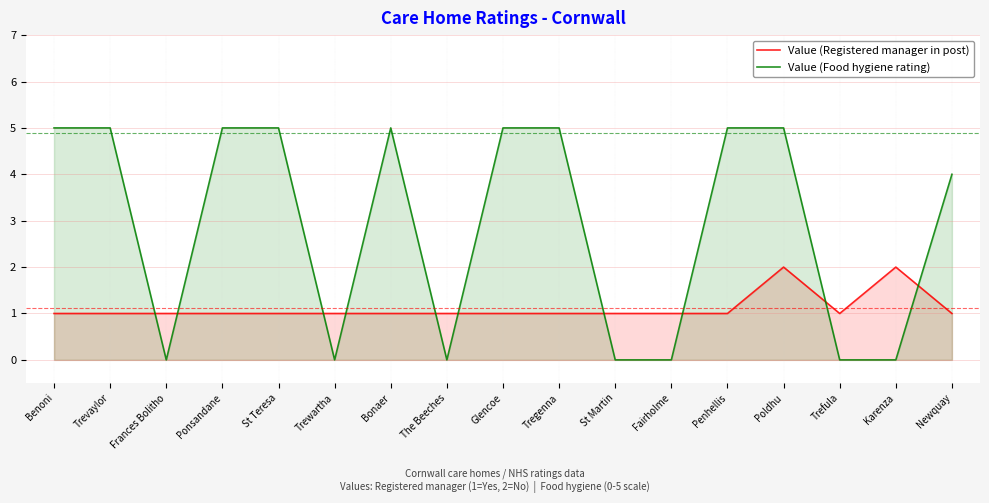

The Value (Registered manager in post) series shows 1 at Trewartha. True or false?

False